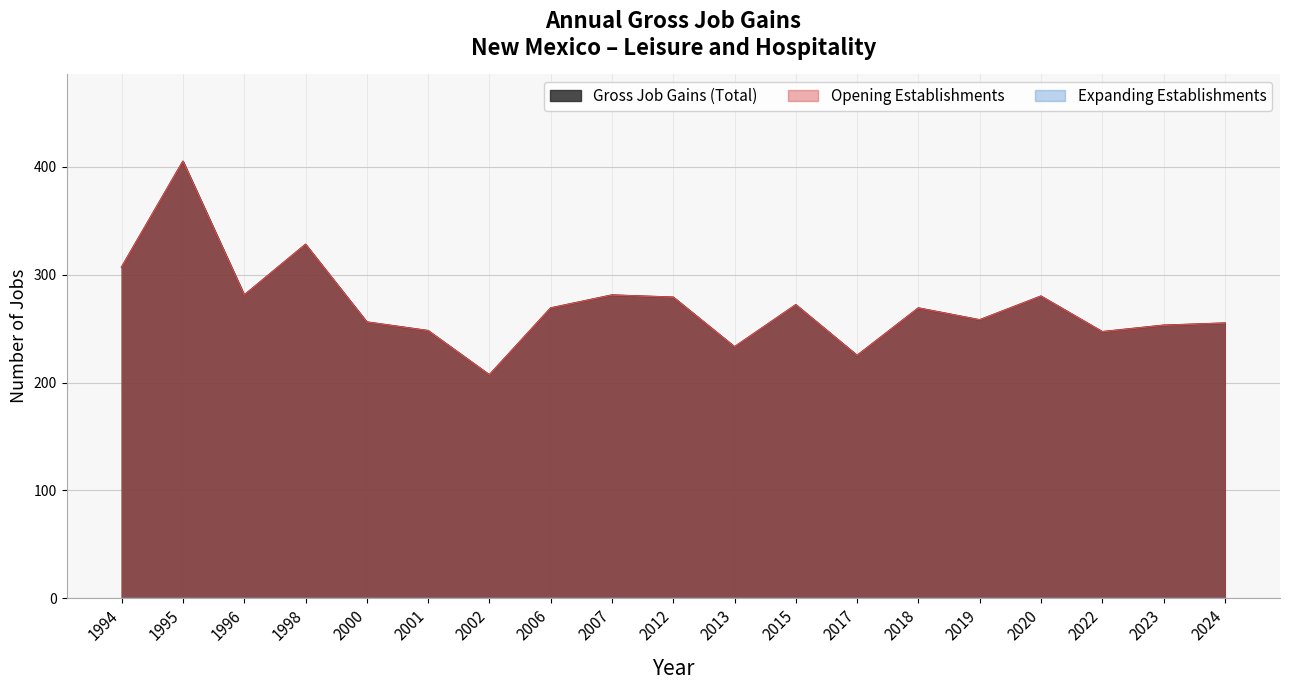

True or false: Gross Job Gains (Total) has more than 2 points higher than both neighbors.

True